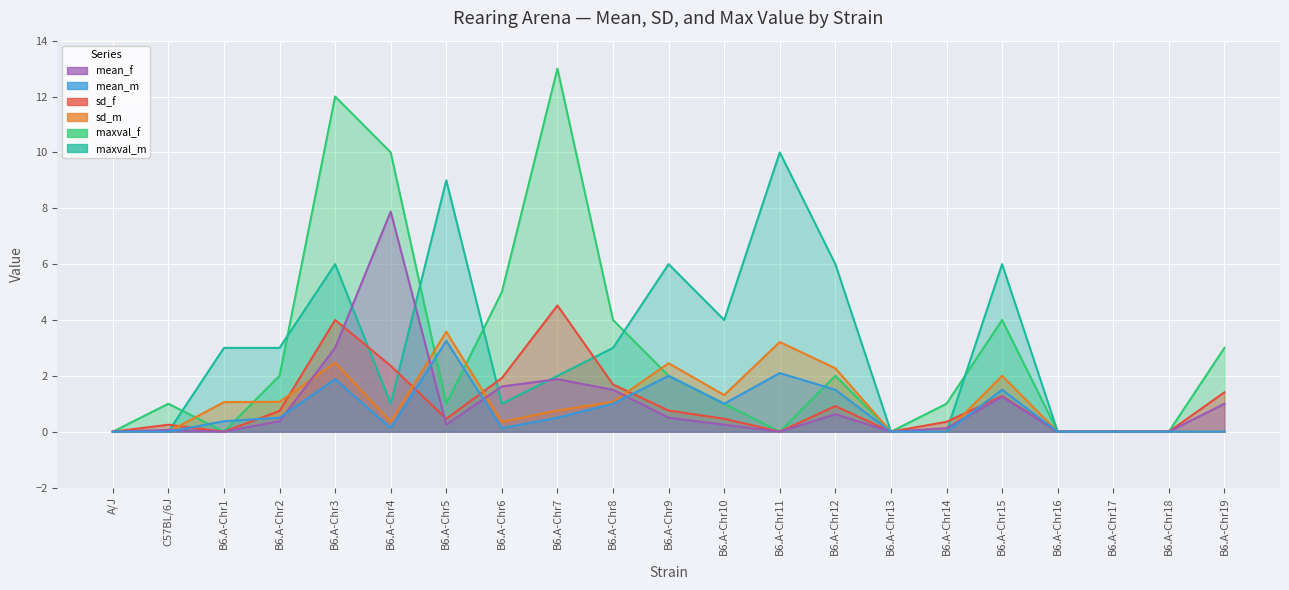

What is the difference between the maximum and minimum values in the sd_m series?

3.6